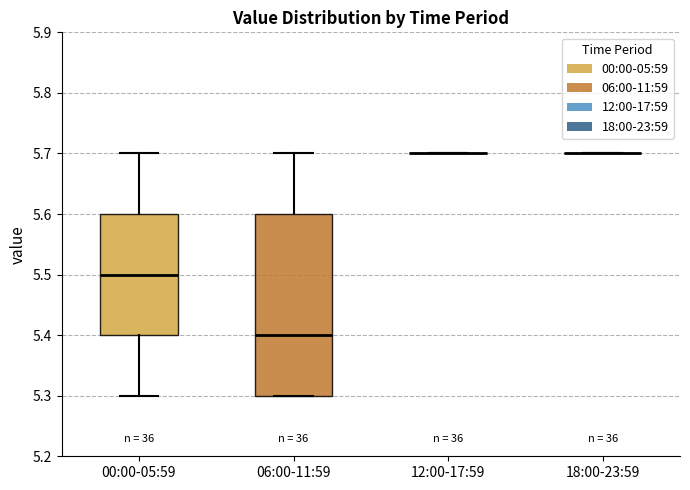

Reading left to right, transcribe this box plot: for each box, give where its median line is, the range the box spans, and where its two whiskers end, as read against the y-axis. The values are not printed on the chart, so give them approximately, as read against the axis.

00:00-05:59: median 5.5, box 5.4 to 5.6, whiskers 5.3 to 5.7
06:00-11:59: median 5.4, box 5.3 to 5.6, whiskers 5.3 to 5.7
12:00-17:59: box collapsed to a line at 5.7, whiskers 5.7 to 5.7
18:00-23:59: box collapsed to a line at 5.7, whiskers 5.7 to 5.7